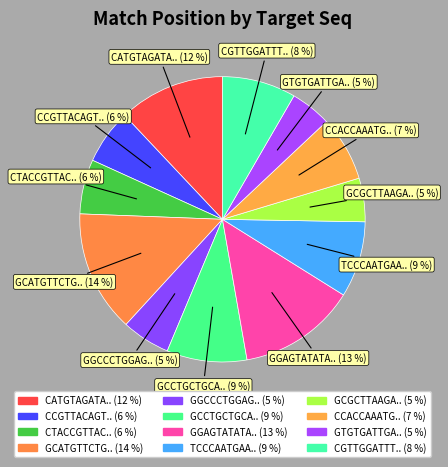

How many segments does this pie chart have?

12